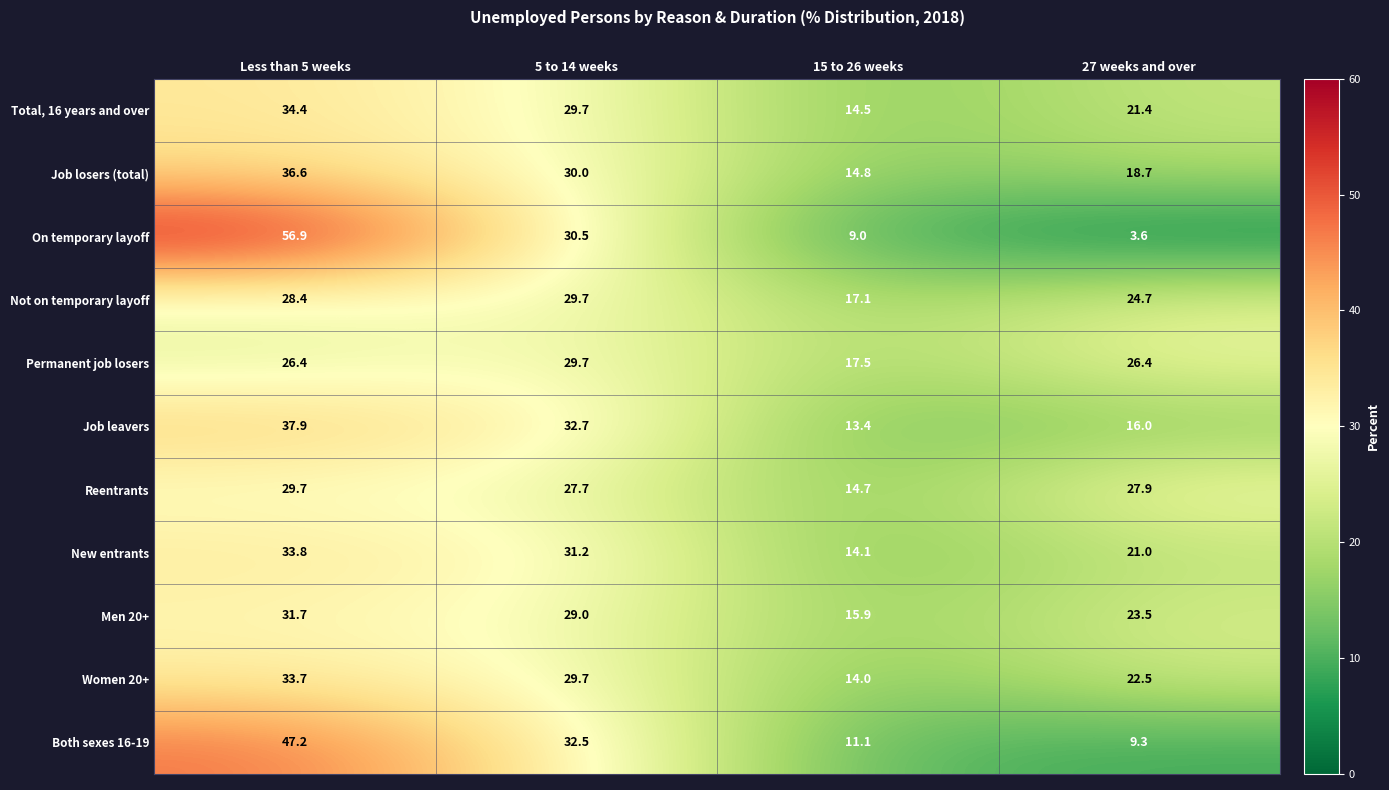

Which label corresponds to the largest value in the chart?

Less than 5 weeks